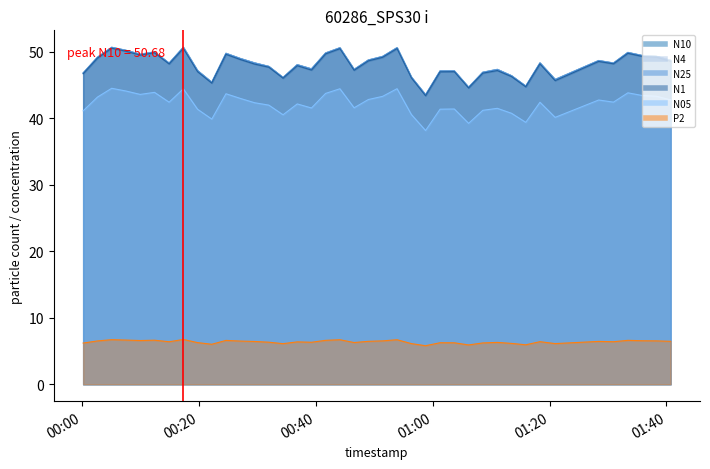

Is the value of N25 at 32 greater than the value of N4 at 32?

No